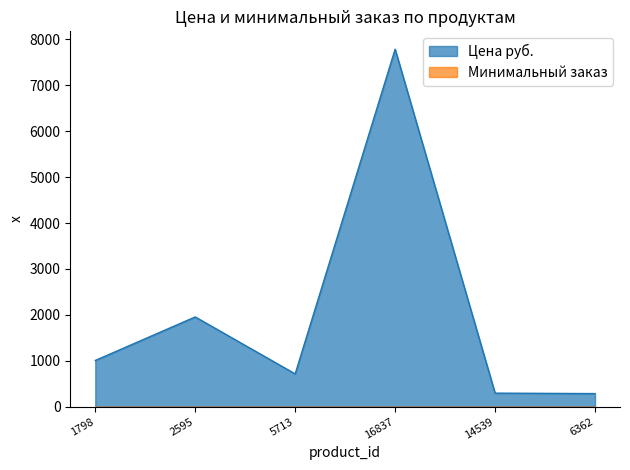

Rank the categories by value from highest to lowest.

16837, 2595, 1798, 5713, 14539, 6362